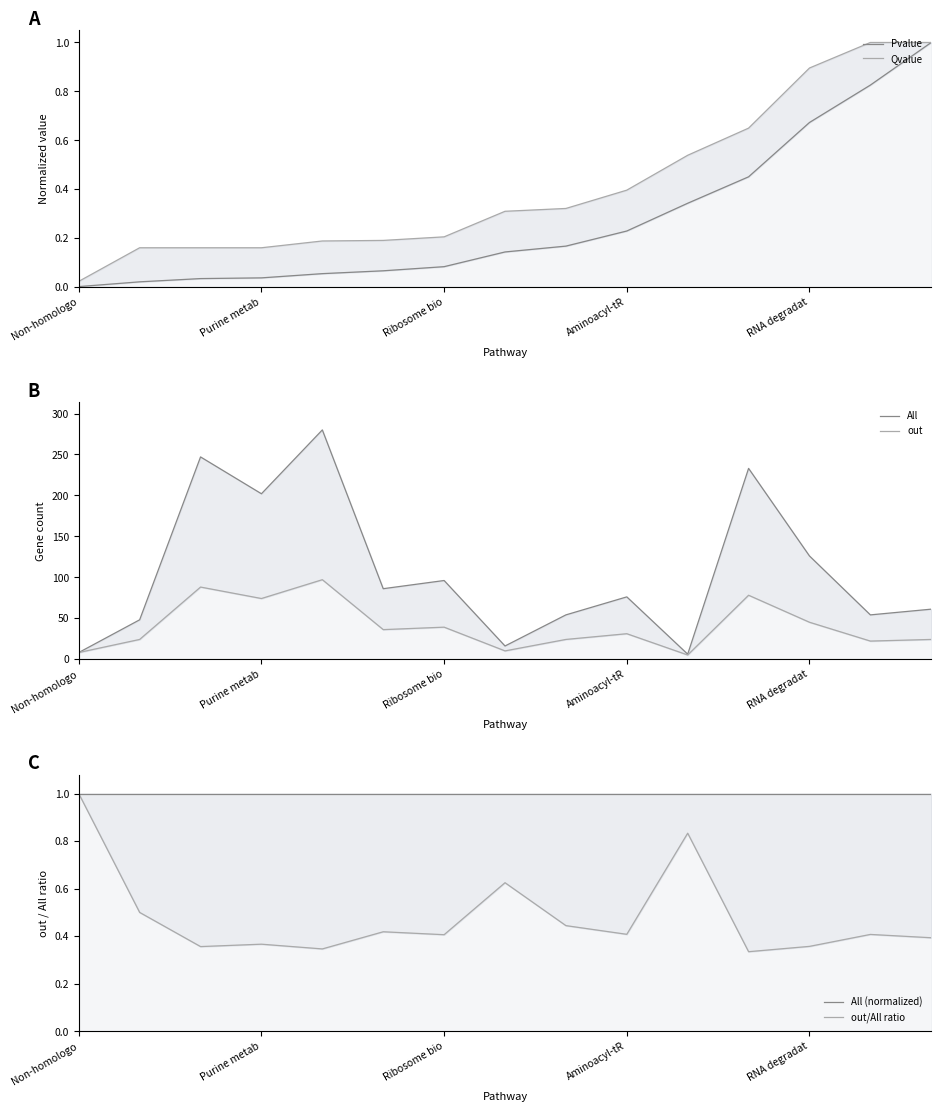

Is it true that out equals 12.4 at Aminoacyl-tR?

False